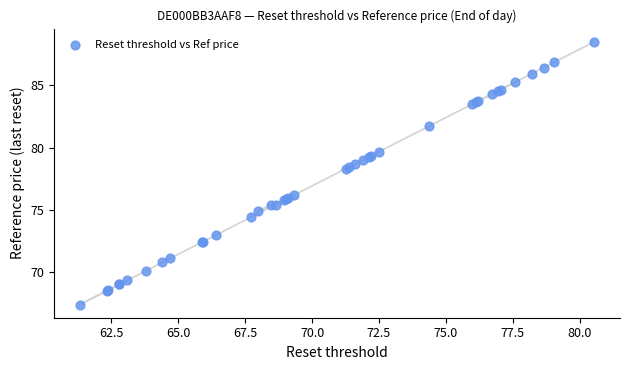

What Y value in the scatter plot is closest to 77?

76.2